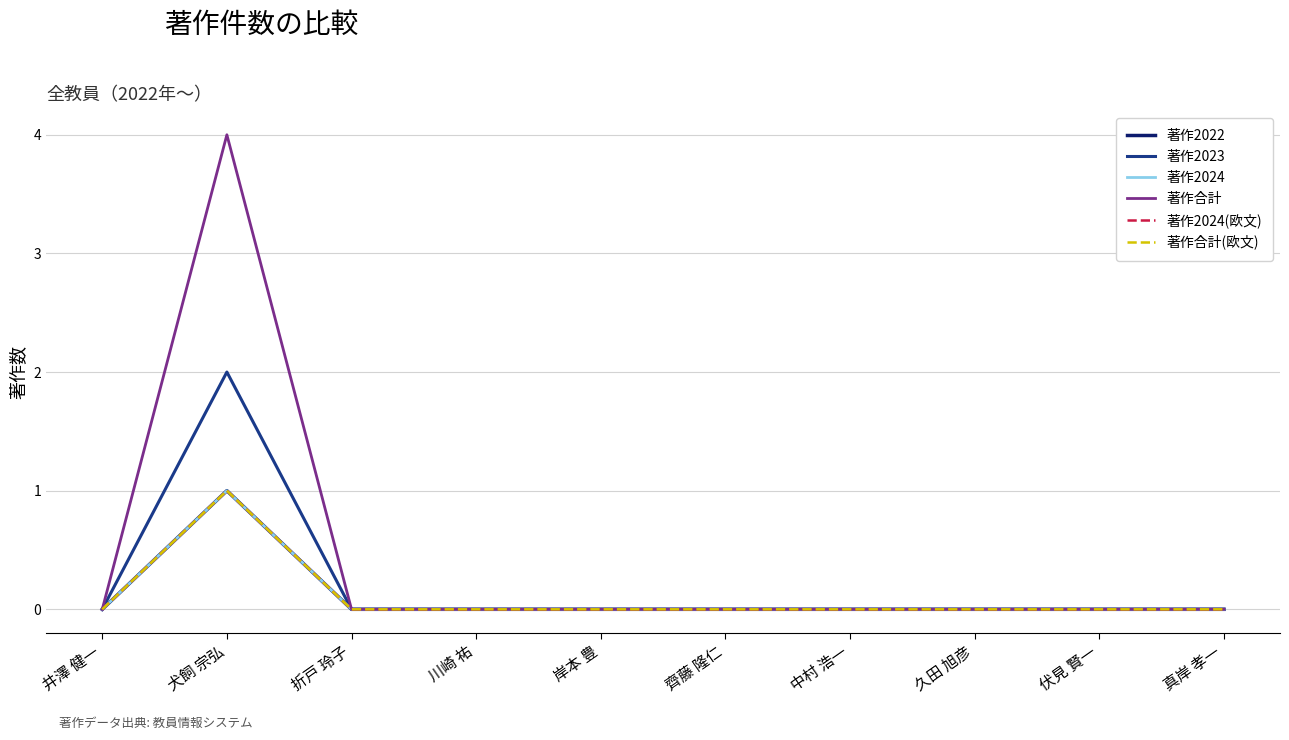

List the labels in order of 著作2022 value, largest first.

犬飼 宗弘, 井澤 健一, 折戸 玲子, 川崎 祐, 岸本 豊, 齊藤 隆仁, 中村 浩一, 久田 旭彦, 伏見 賢一, 真岸 孝一